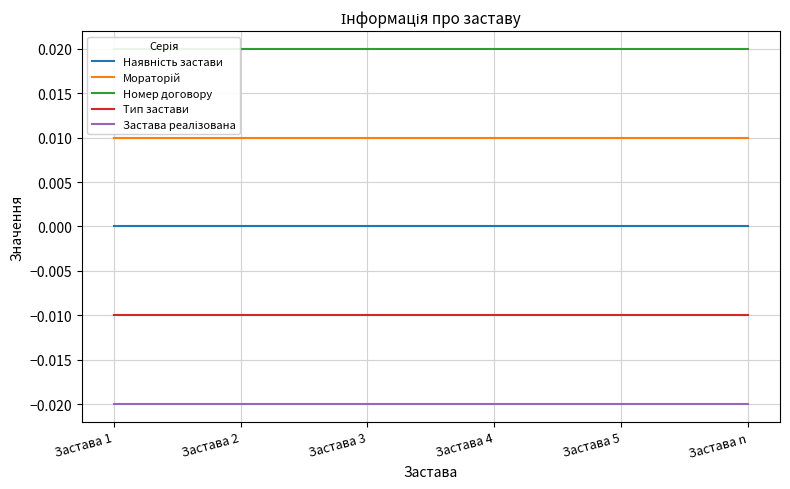

Rank the series by their maximum value, from highest to lowest.

Номер договору, Мораторій, Наявність застави, Тип застави, Застава реалізована